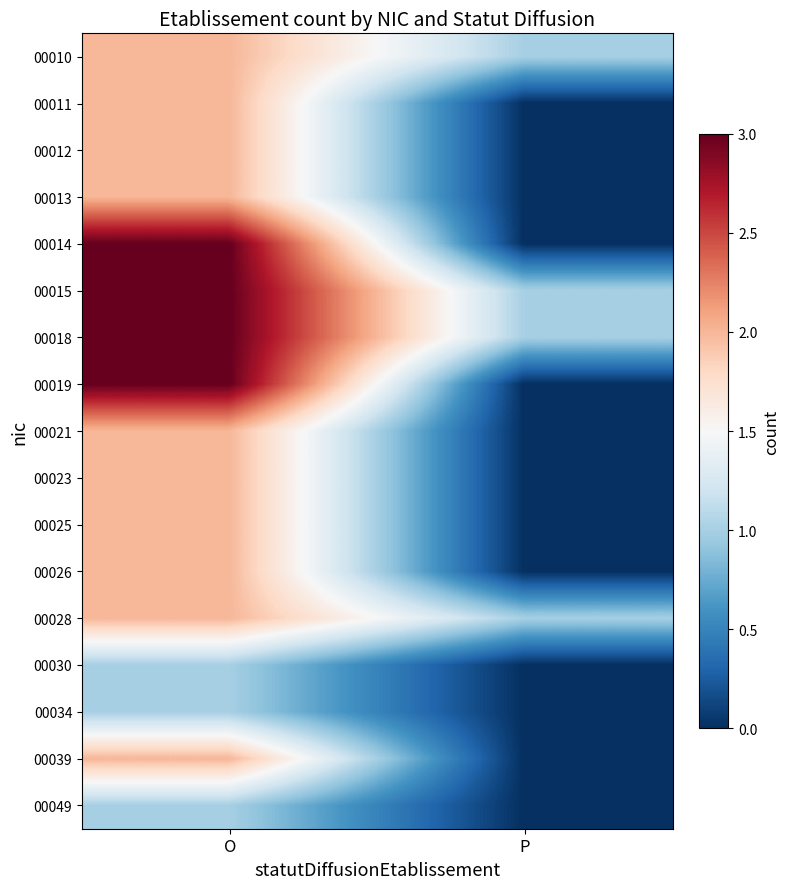

What is the spread (max minus min) of values at P?

1